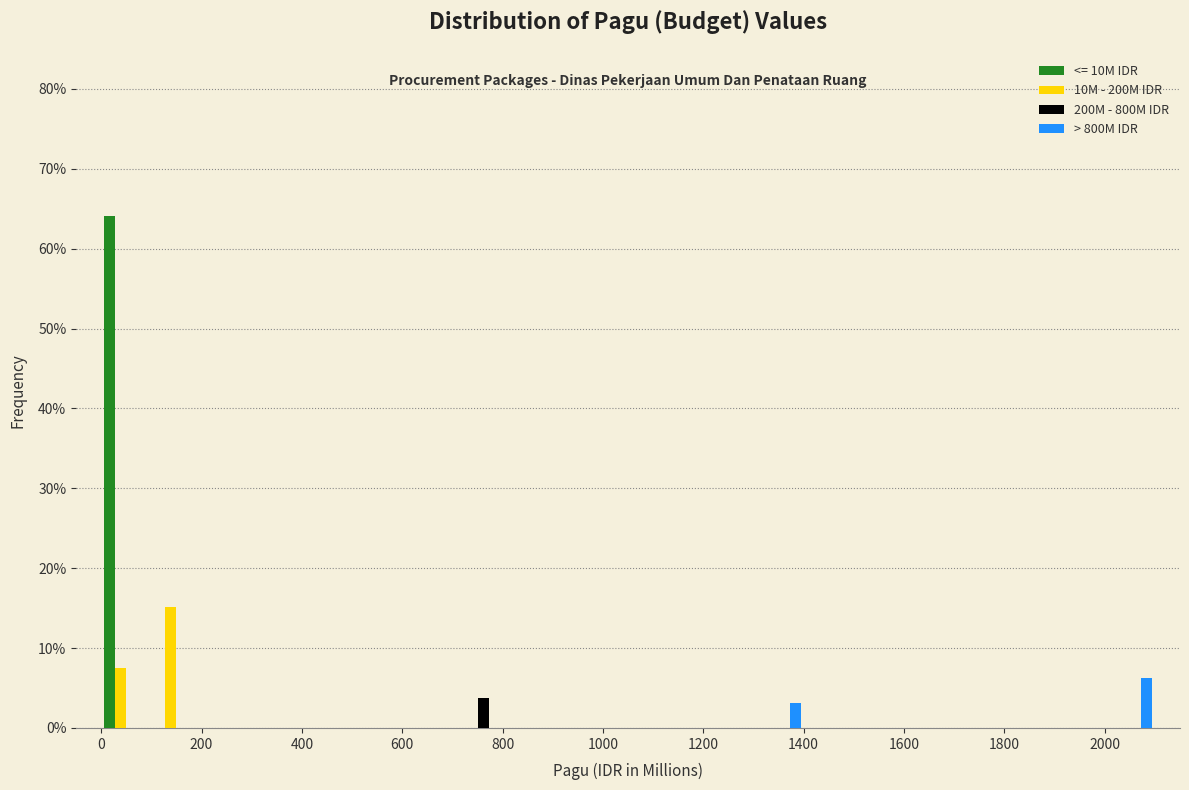

What is the height of the 10M - 200M IDR bar covering 0 to 100 on the x-axis? The values are not printed on the chart, so give them approximately, as read against the axis.

8